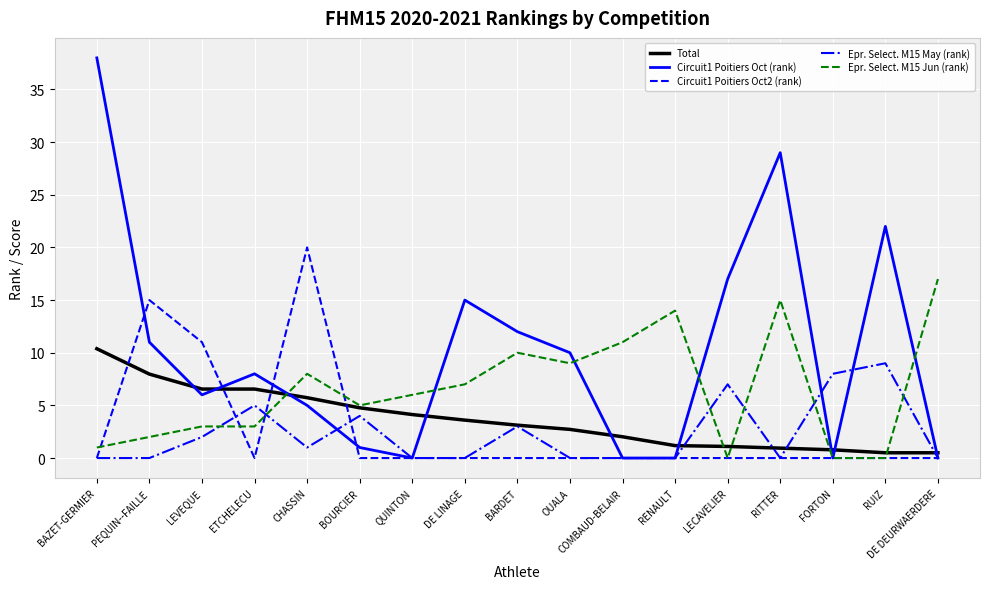

What is the average value of the Total series?

3.7